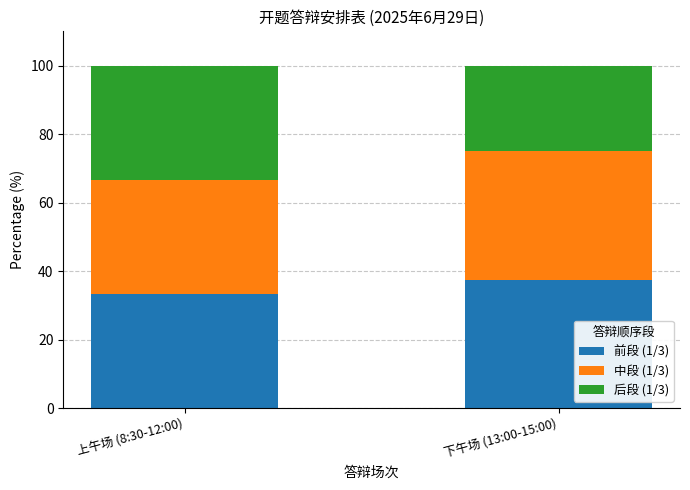

How many values in the 前段 (1/3) series exceed 37?

1